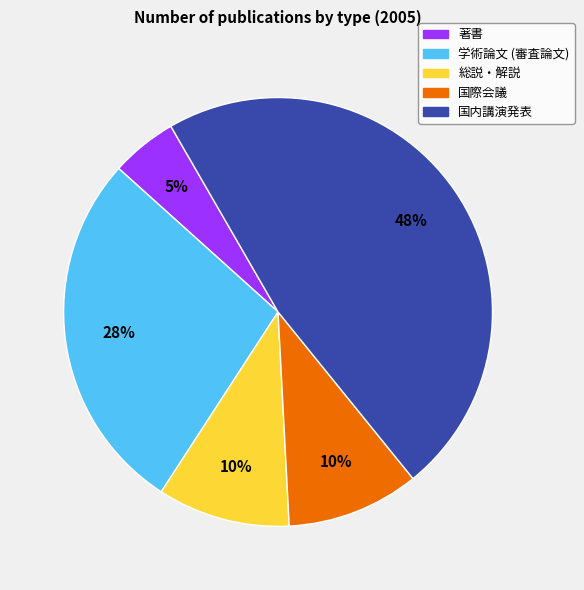

What percentage is the 国際会議 slice, to the nearest percent?

10%